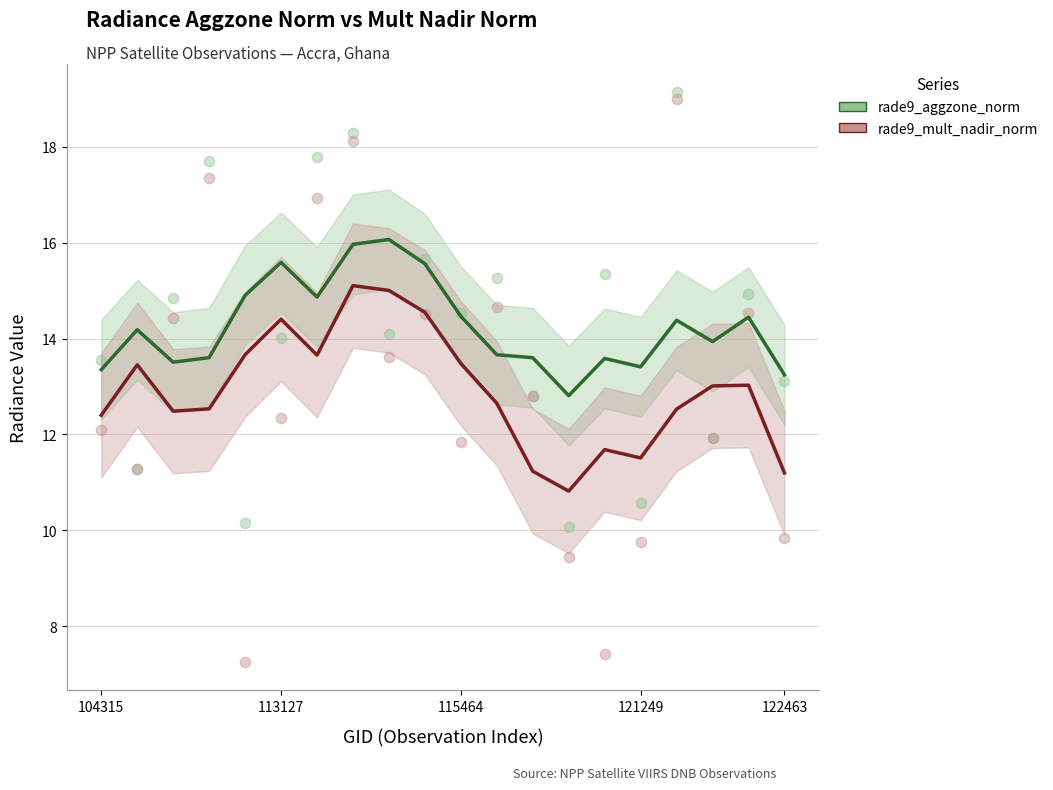

What are all the series names shown in the legend?

rade9_aggzone_norm, rade9_mult_nadir_norm